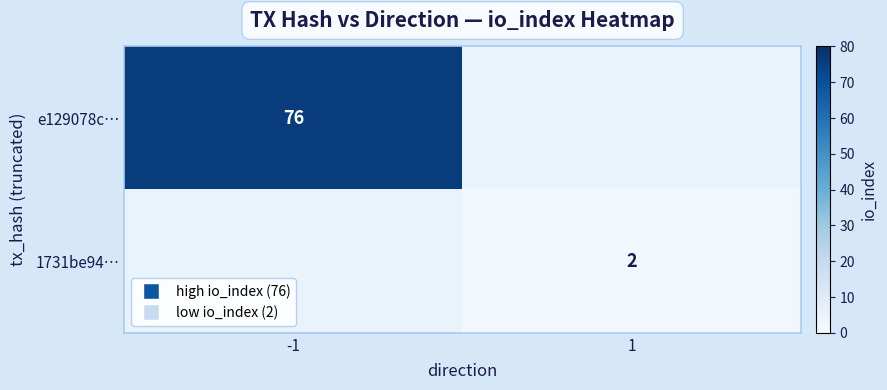

The e129078c… series shows 76 at -1. True or false?

True